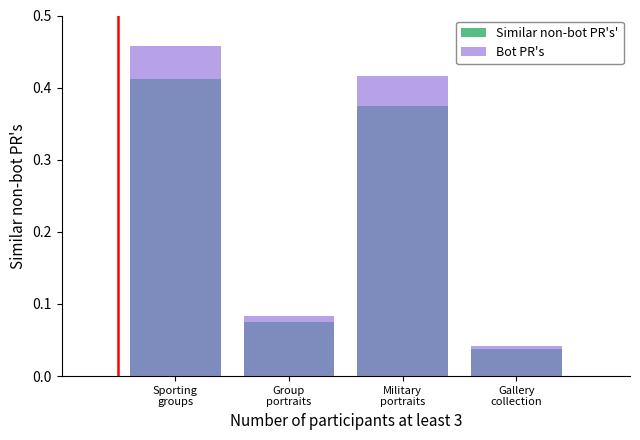

Are the bars horizontal?

No